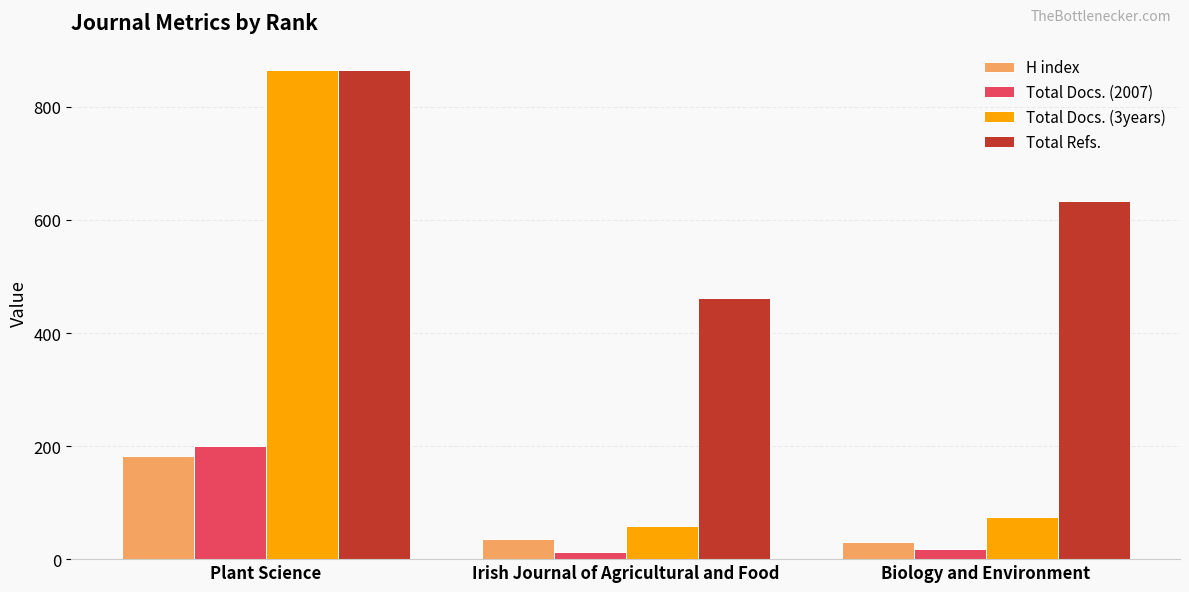

What is the highest value of the Total Docs. (3years) series?

865